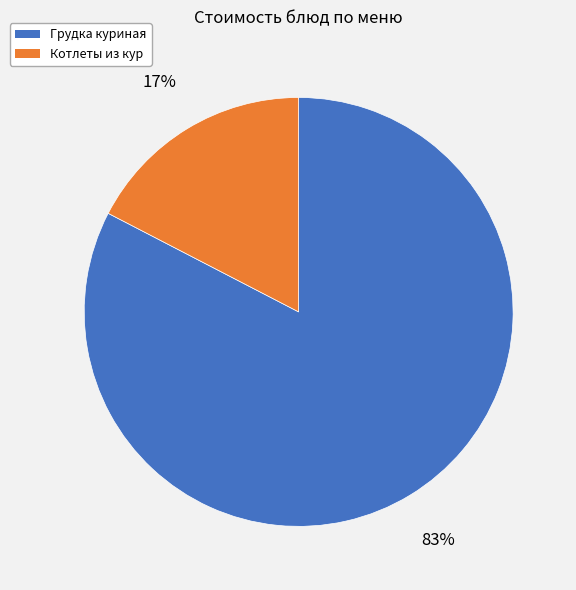

Does any single category account for the majority?

Yes